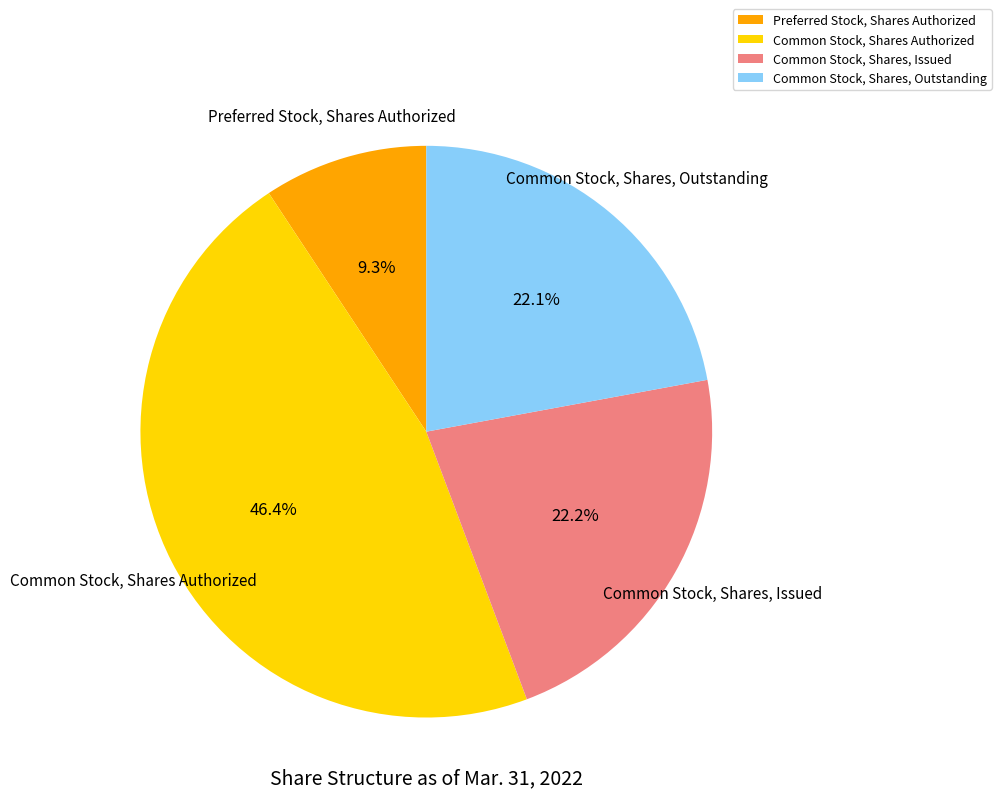

What is the largest slice in the pie chart?

Common Stock, Shares Authorized